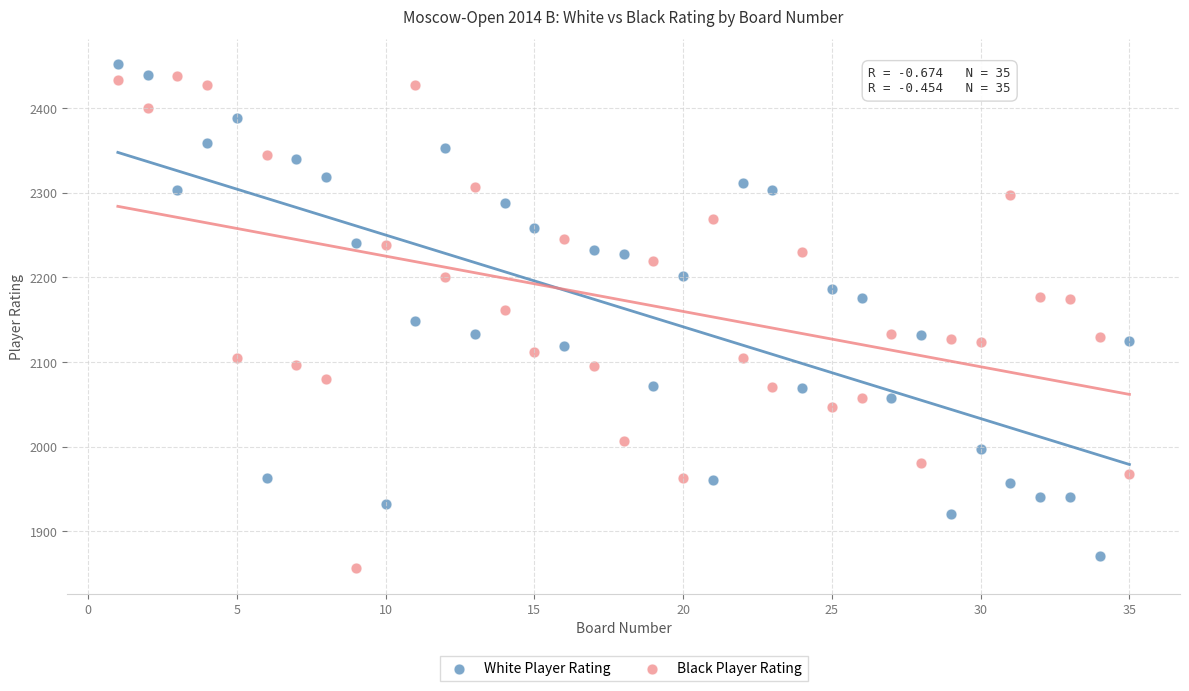

Across all data points, what is the range of Y values (max minus min)?

596